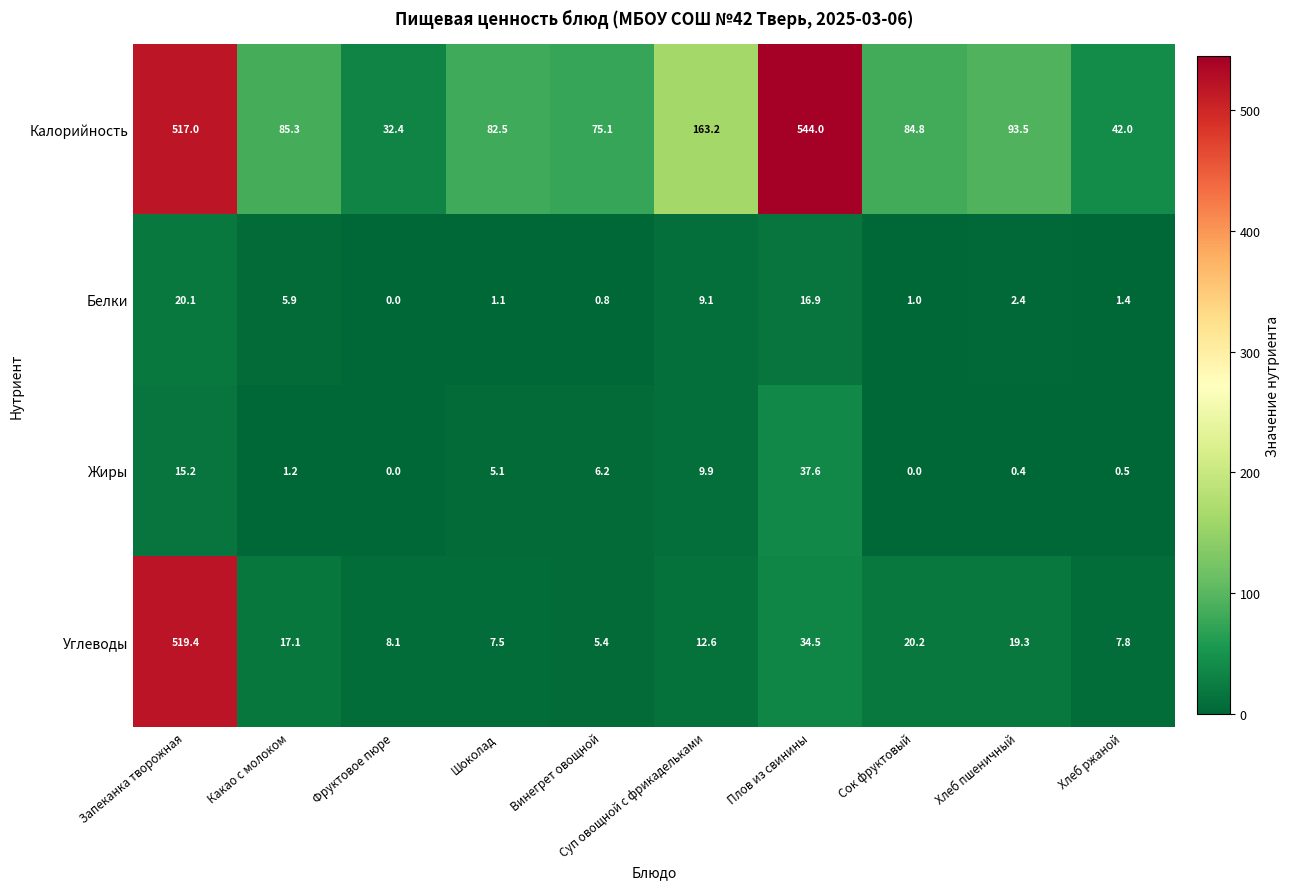

What is the spread (max minus min) of values at Винегрет овощной?

74.3